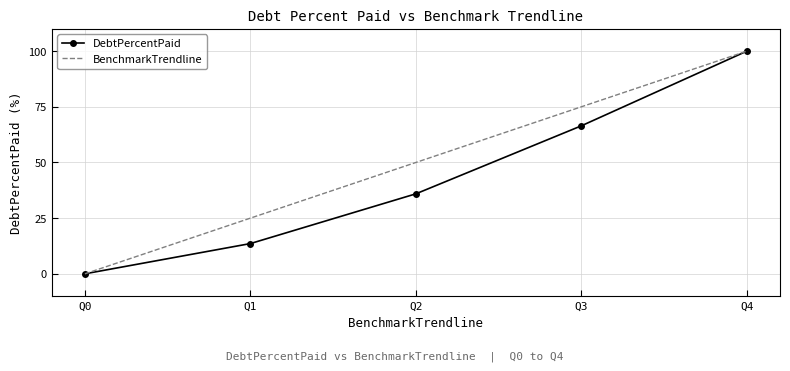

The value of BenchmarkTrendline at Q1 is 11.4. True or false?

False